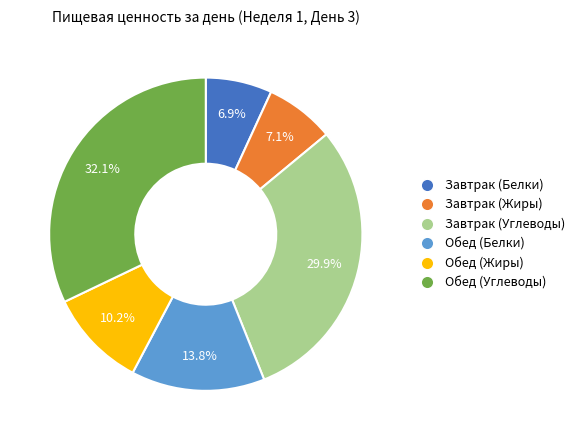

Approximately how many times larger is the value at Завтрак (Белки) compared to Обед (Белки)?

0.5